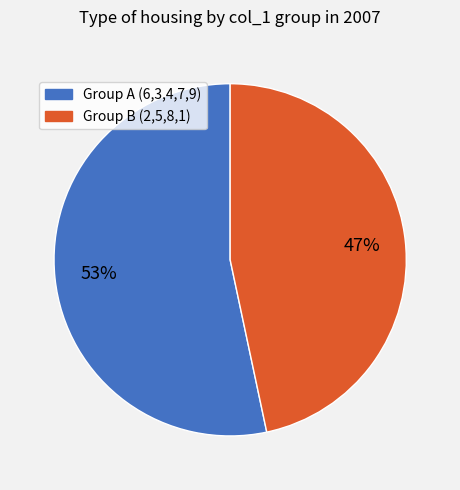

To the nearest percent, what is the average slice percentage?

50%